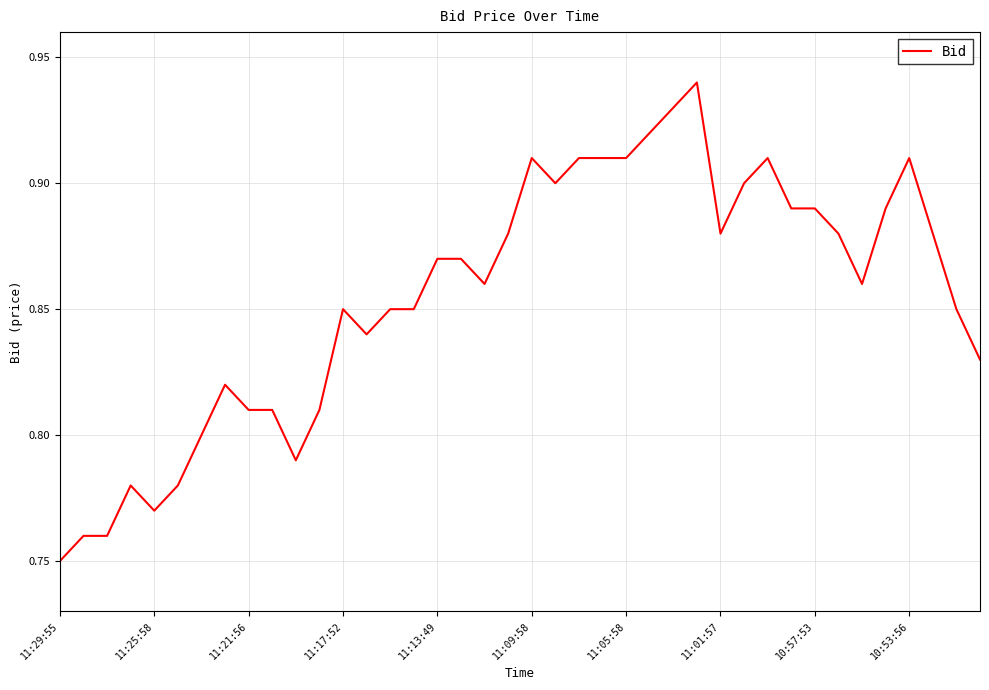

What is the greatest value displayed?

0.9